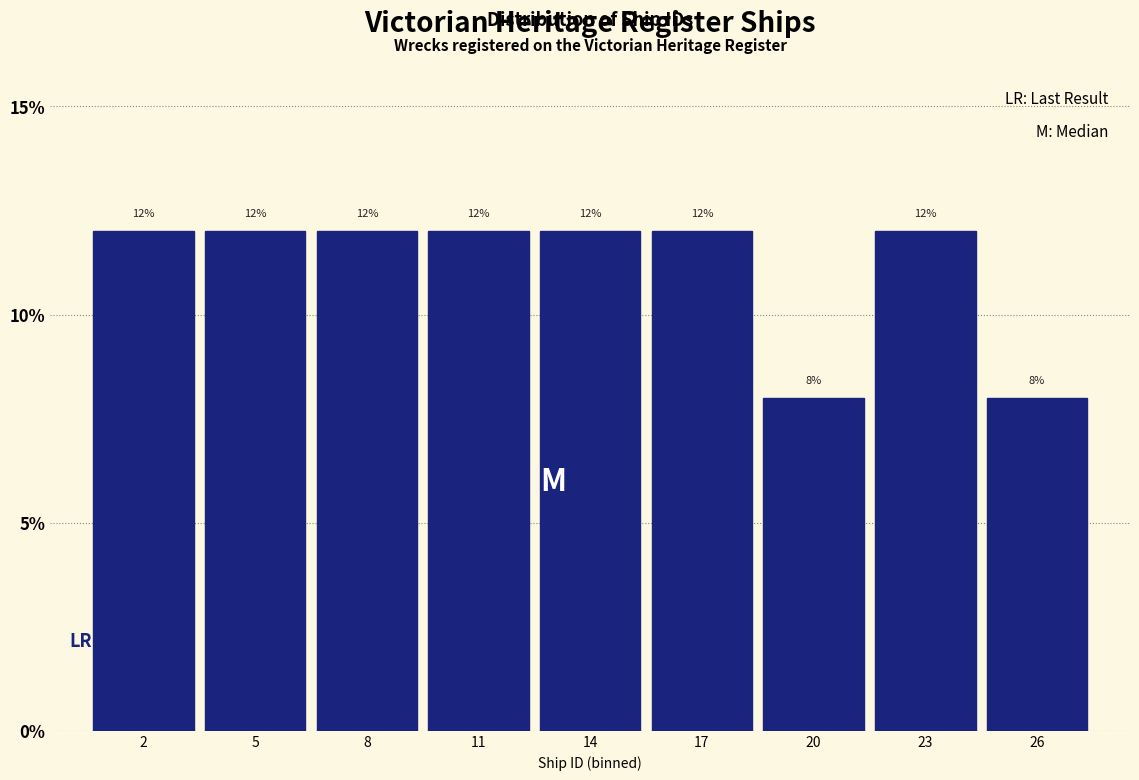

How tall is the bar that spans 9.5 to 12.5 on the x-axis?

12